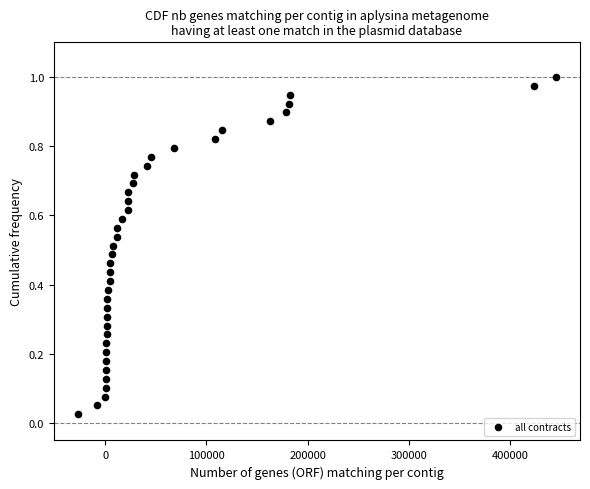

What is the range of X values (max minus min)?

473121.0